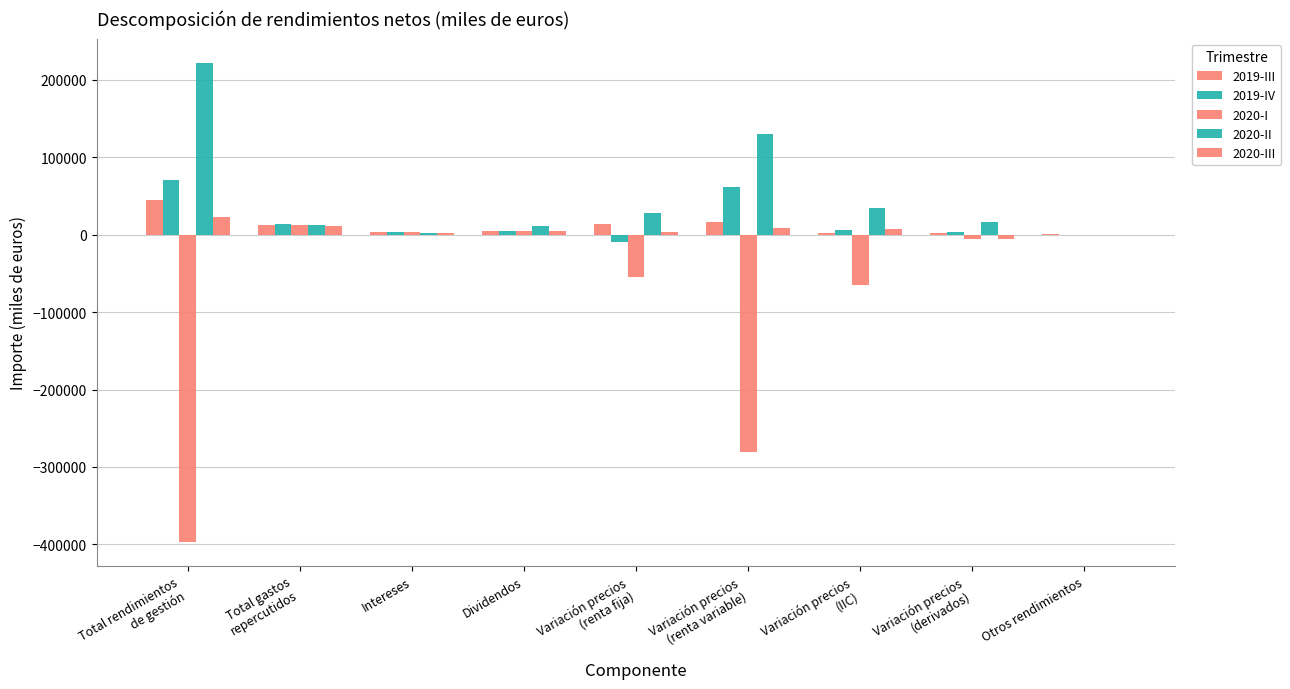

How many categories are shown in the chart?

9